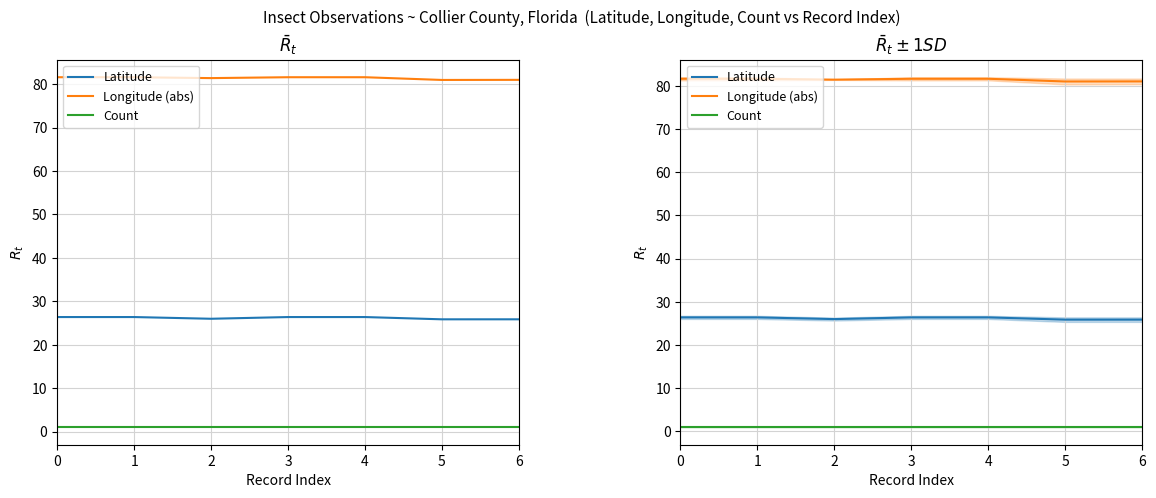

What is the sum of the Latitude values at 2 and 0?

52.4